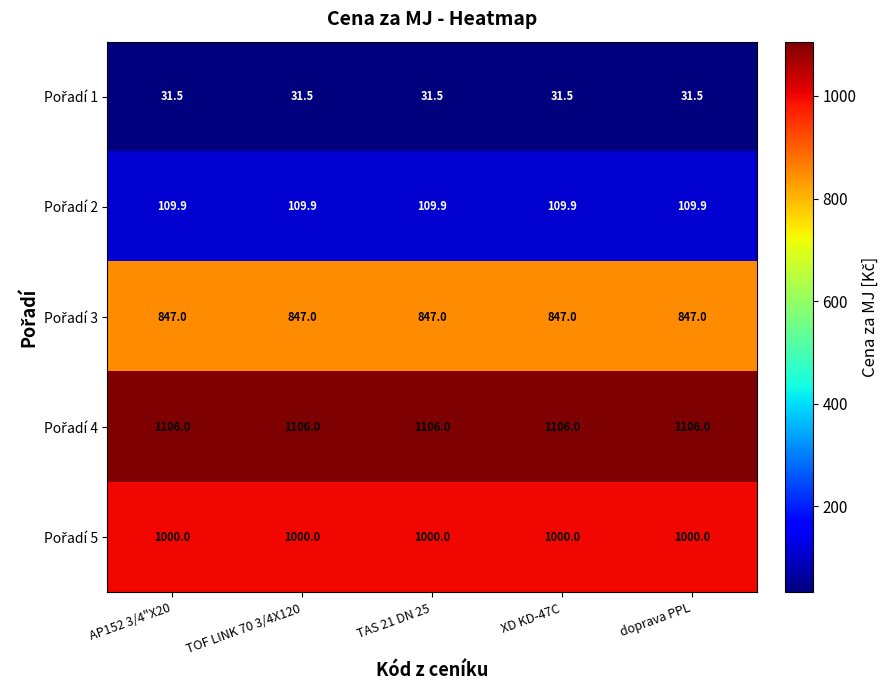

What is the spread (max minus min) of values at AP152 3/4"X20?

1074.5